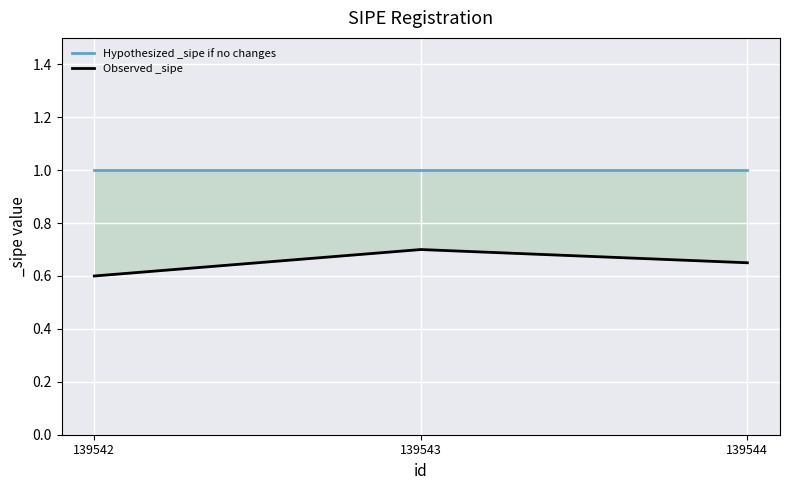

What is the maximum value for Hypothesized _sipe if no changes?

1.0